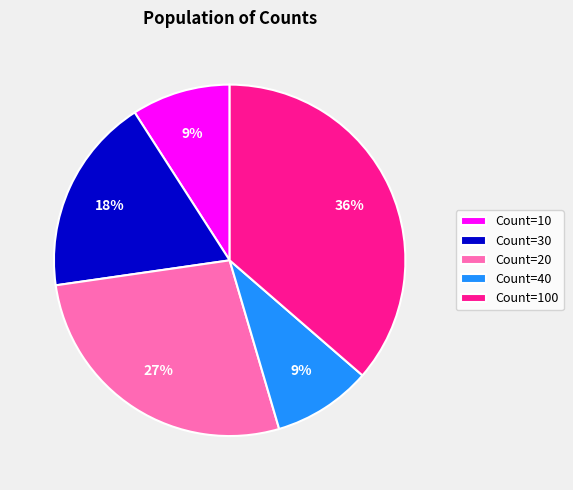

Is the sum of Count=30 and Count=40 greater than half?

No